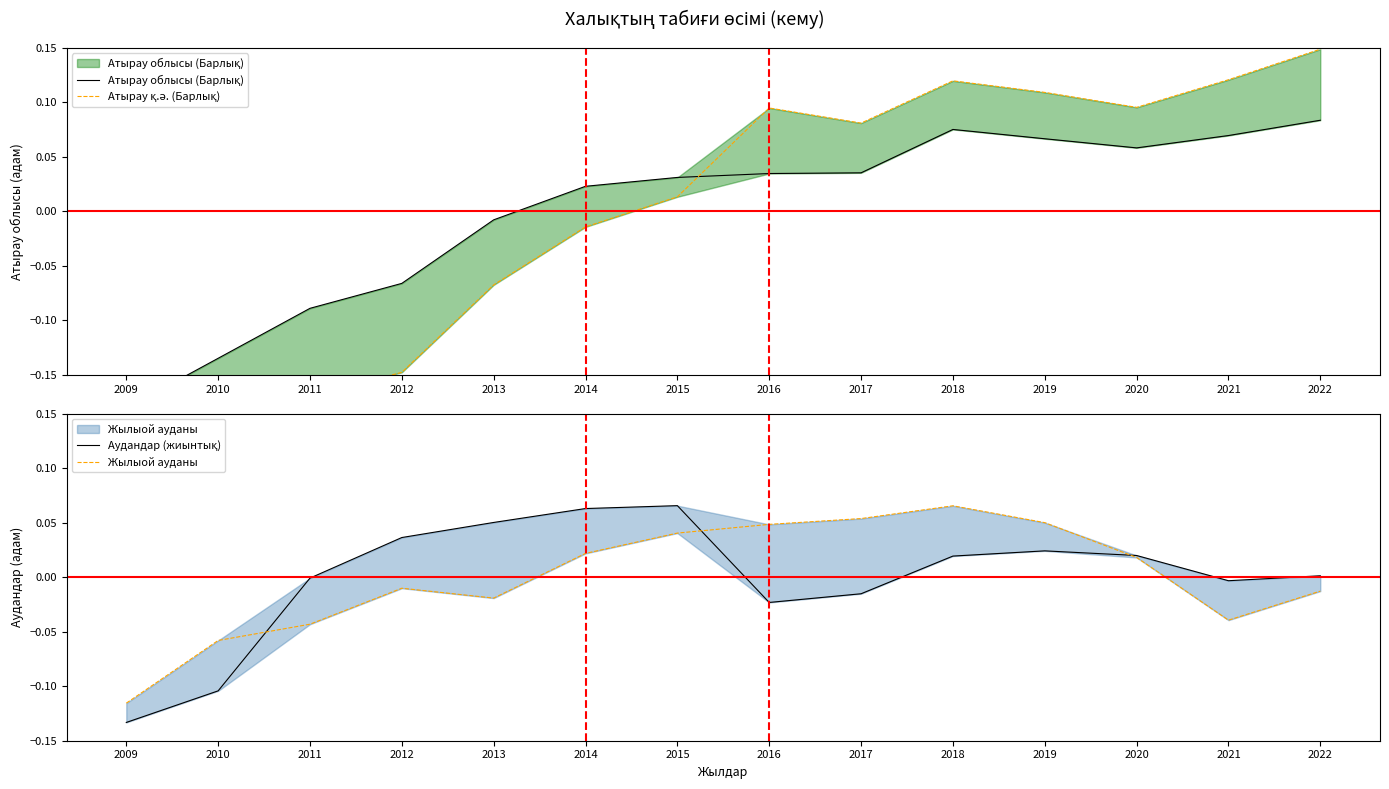

What is the highest value of the Жылыой ауданы series?

0.1